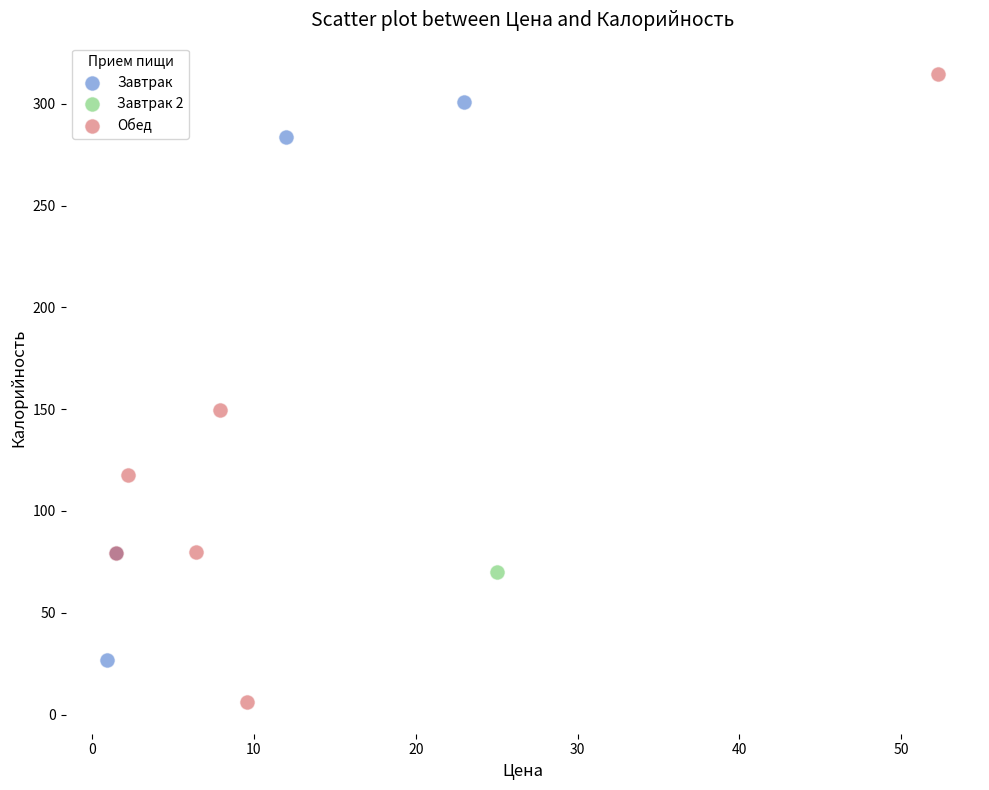

Which series contains the highest Y value?

Обед